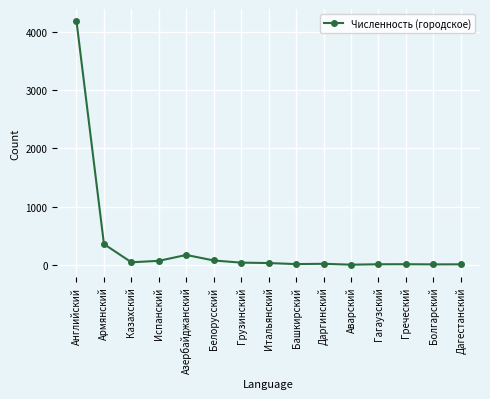

The chart shows a value of 38 at Грузинский. True or false?

True